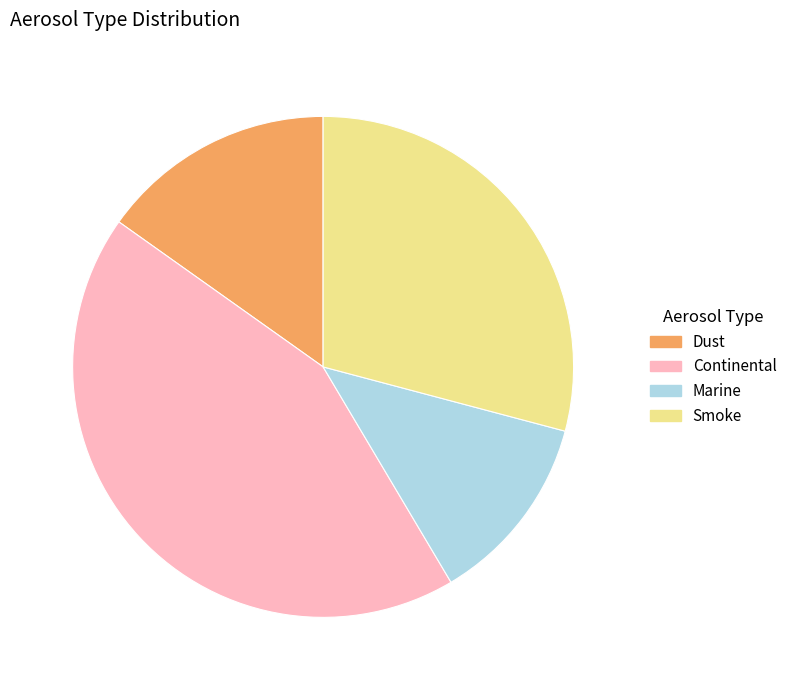

Which category has the biggest portion of the pie?

Continental